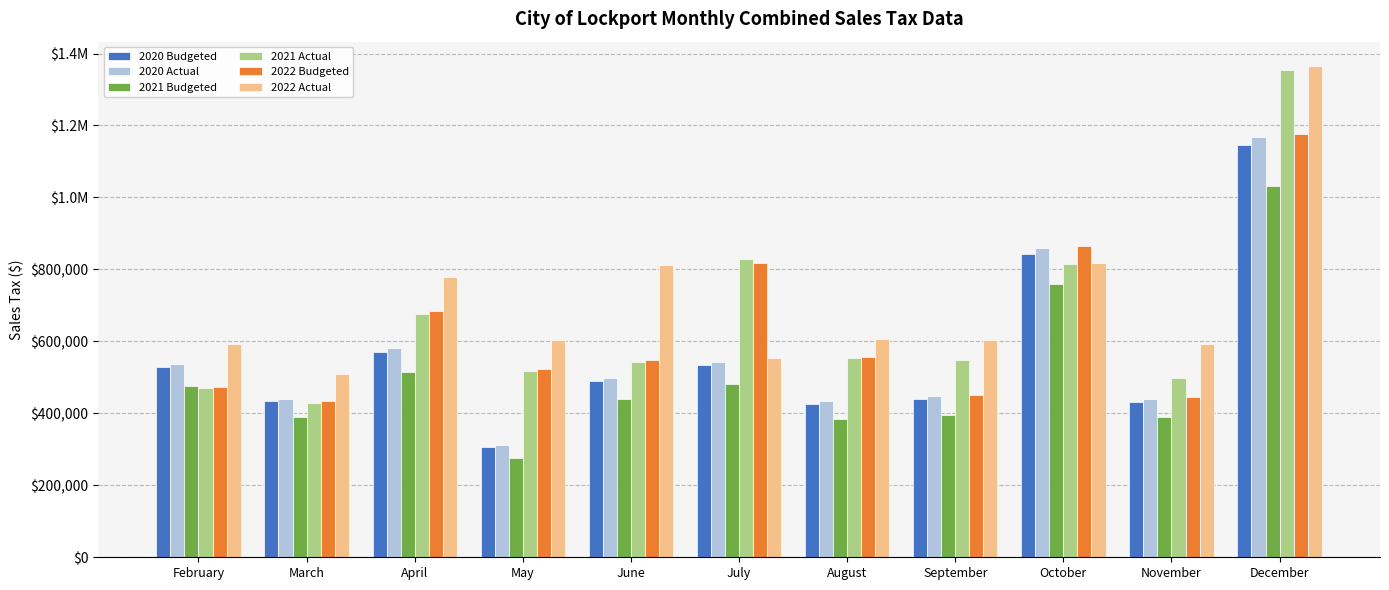

Which series changed the most between February and March?

2020 Actual